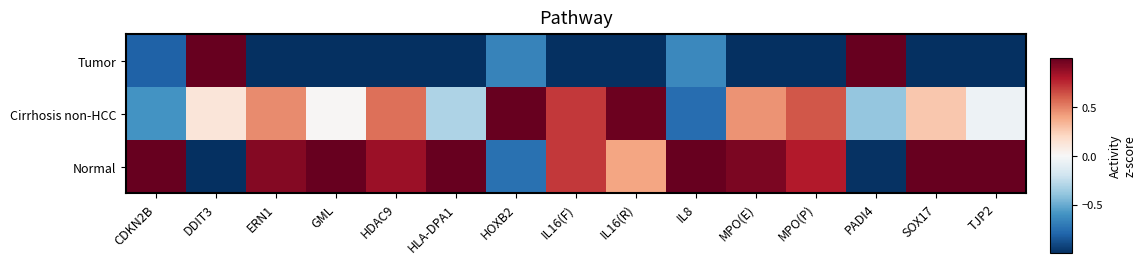

What is the smallest value displayed?

-1.4